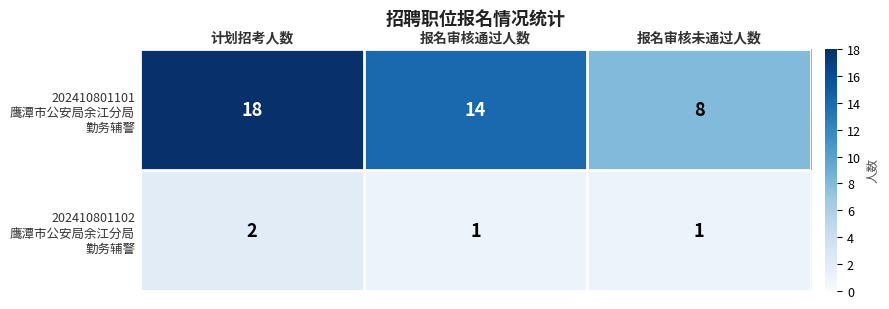

At which category is the sum across all series the highest?

计划招考人数